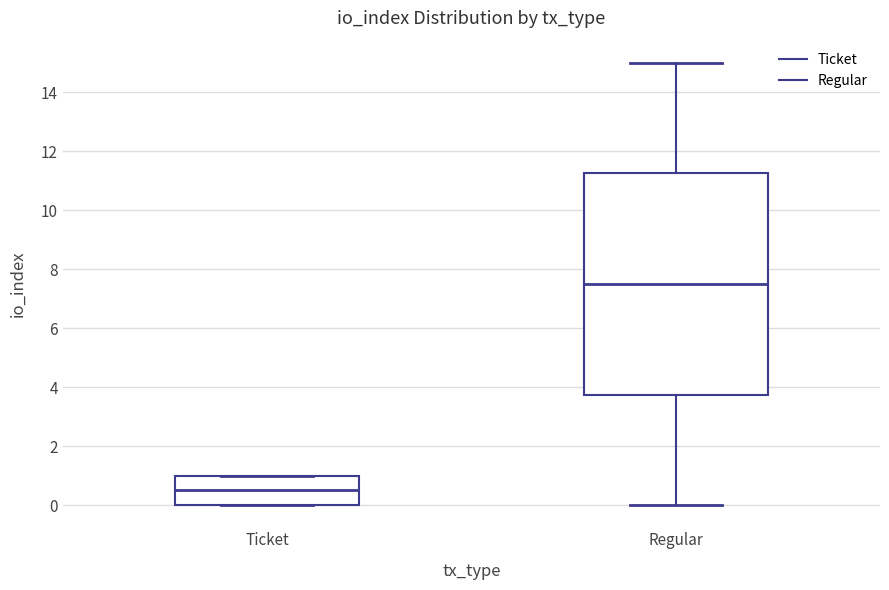

Reading left to right, read every box against the y-axis: the position of its median line, the range the box covers, and the ends of its whiskers. The values are not printed on the chart, so give them approximately, as read against the axis.

Ticket: median 0.6, box 0.0 to 1.0, whiskers 0.0 to 1.0
Regular: median 7.6, box 3.8 to 11.2, whiskers 0.0 to 15.0